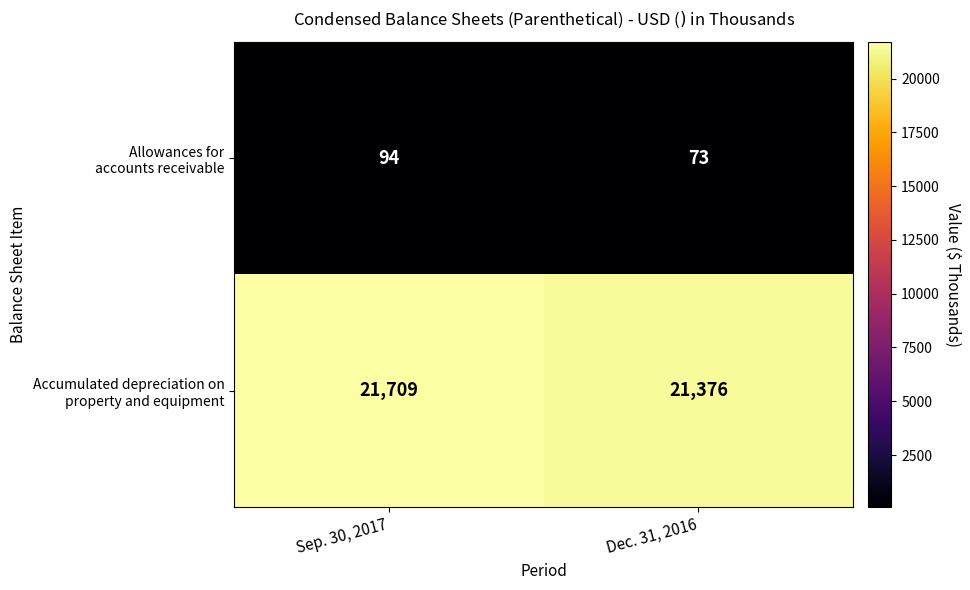

How many data points does each series have?

2